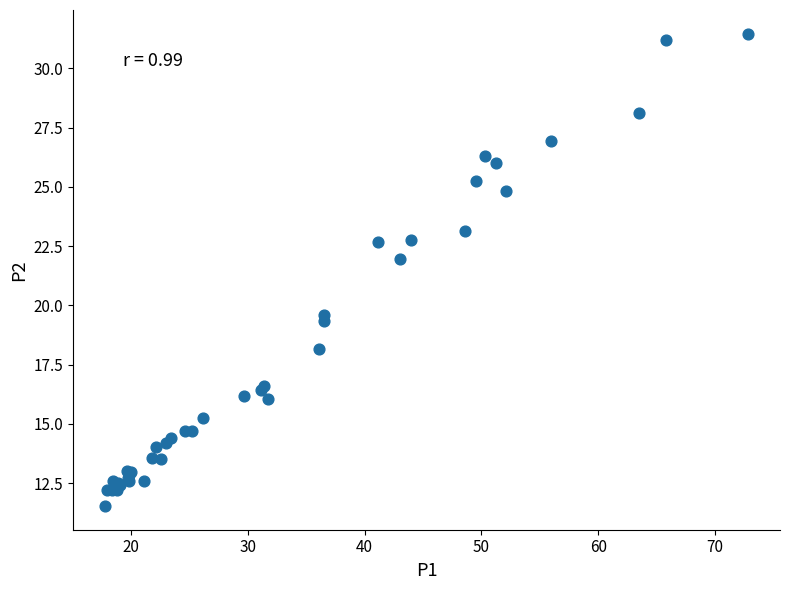

What Y value in the scatter plot is closest to 21?

22.0